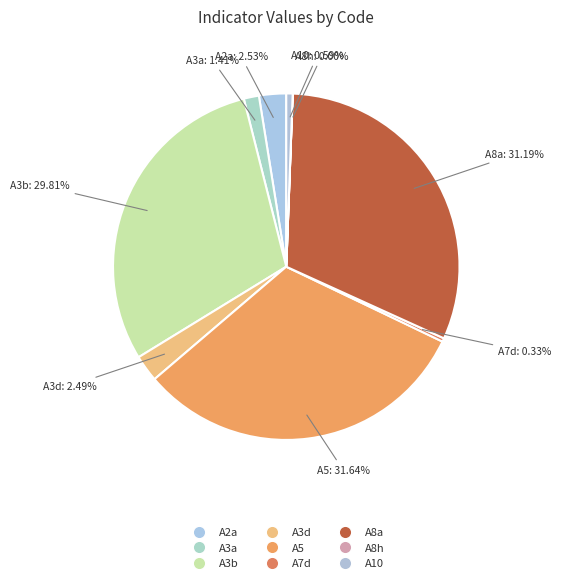

The A3d slice represents 2% of the pie. True or false?

True